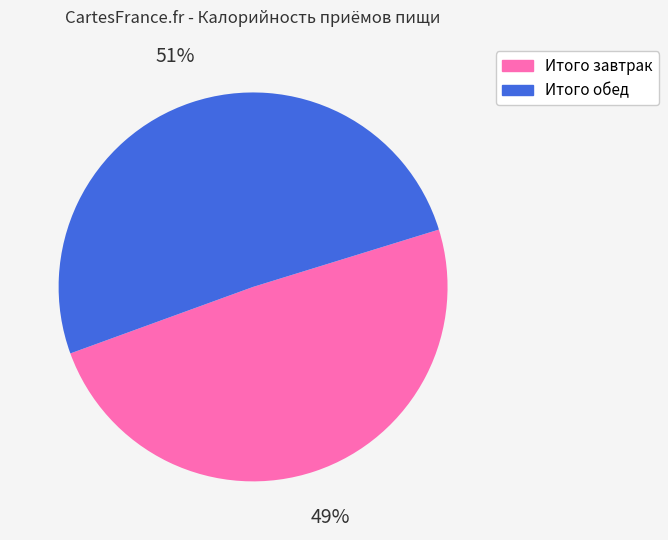

Combined, do Итого обед and Итого завтрак account for over 50%?

Yes